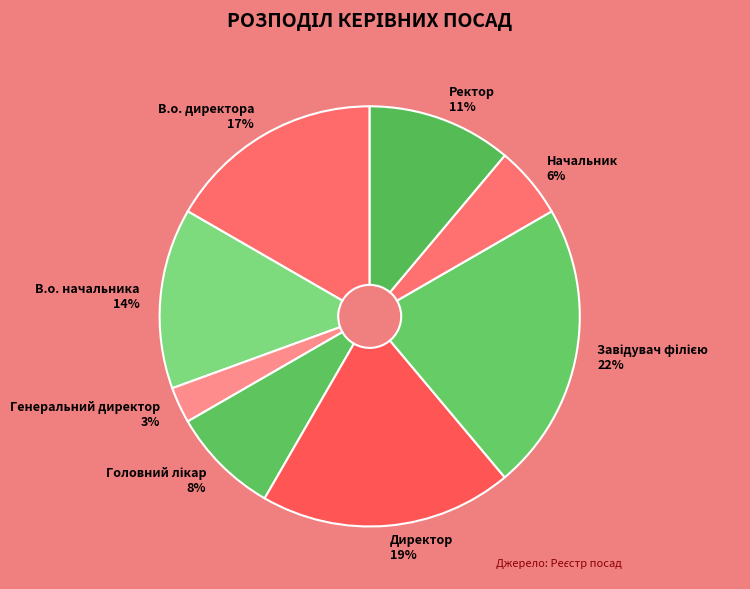

Which has a higher value, Начальник or Ректор?

Ректор